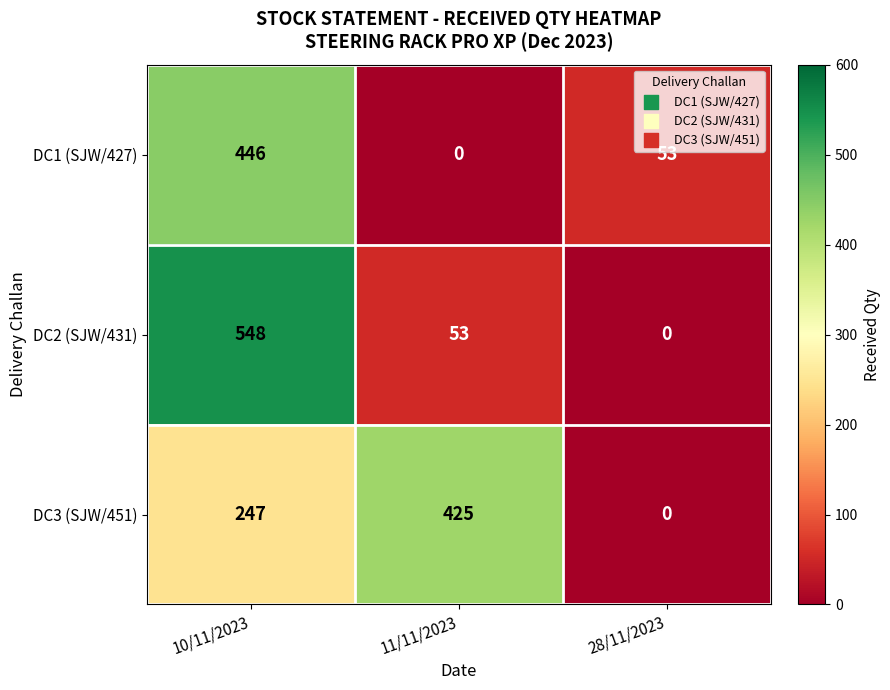

Reading left to right, list all the values displayed in this chart.

DC1 (SJW/427): 10/11/2023=446	11/11/2023=0	28/11/2023=53
DC2 (SJW/431): 10/11/2023=548	11/11/2023=53	28/11/2023=0
DC3 (SJW/451): 10/11/2023=247	11/11/2023=425	28/11/2023=0